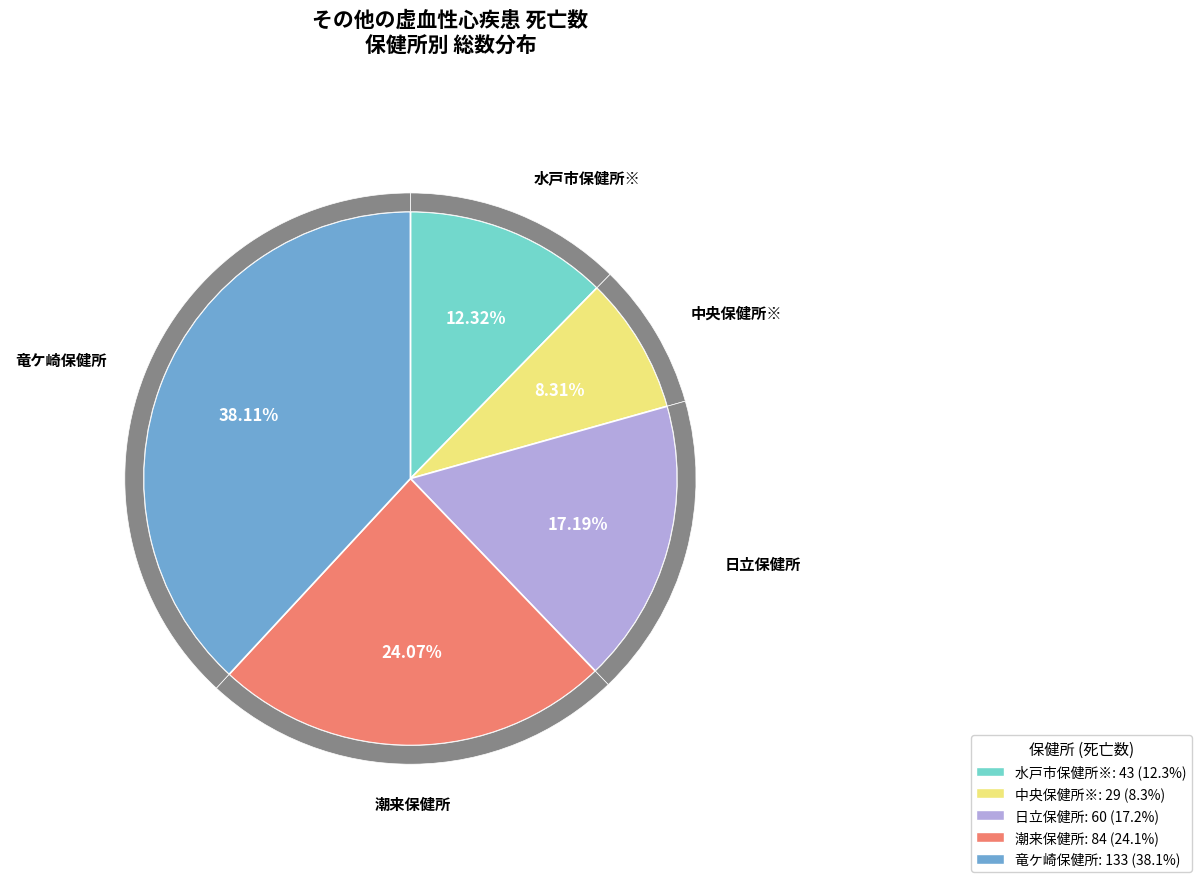

How much of the chart is everything except 竜ケ崎保健所?

61.9%